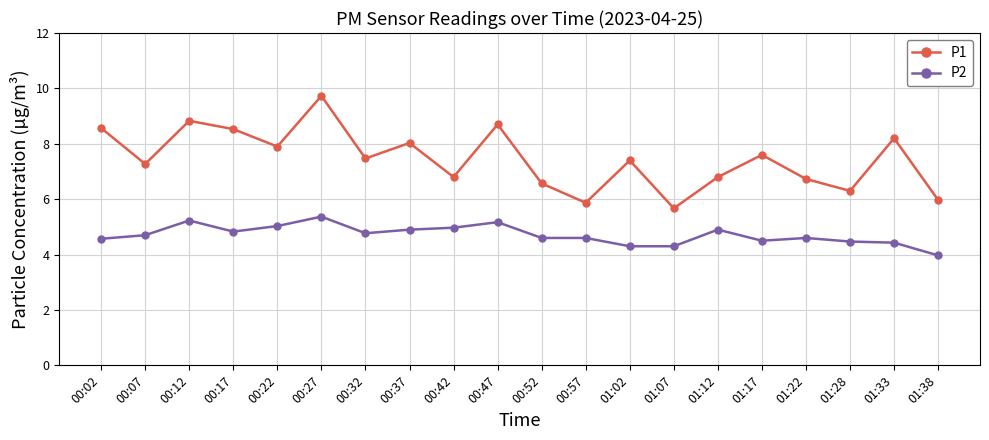

Does the chart have visible grid lines?

Yes